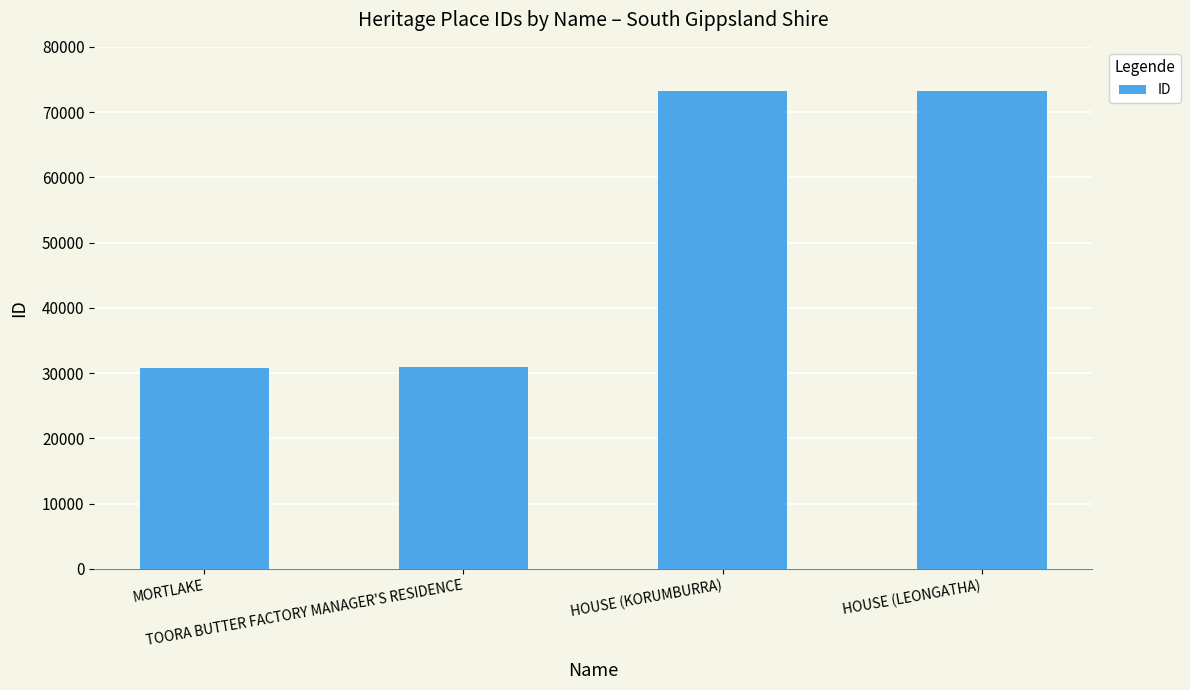

What is the difference between the values at HOUSE (LEONGATHA) and MORTLAKE?

42525